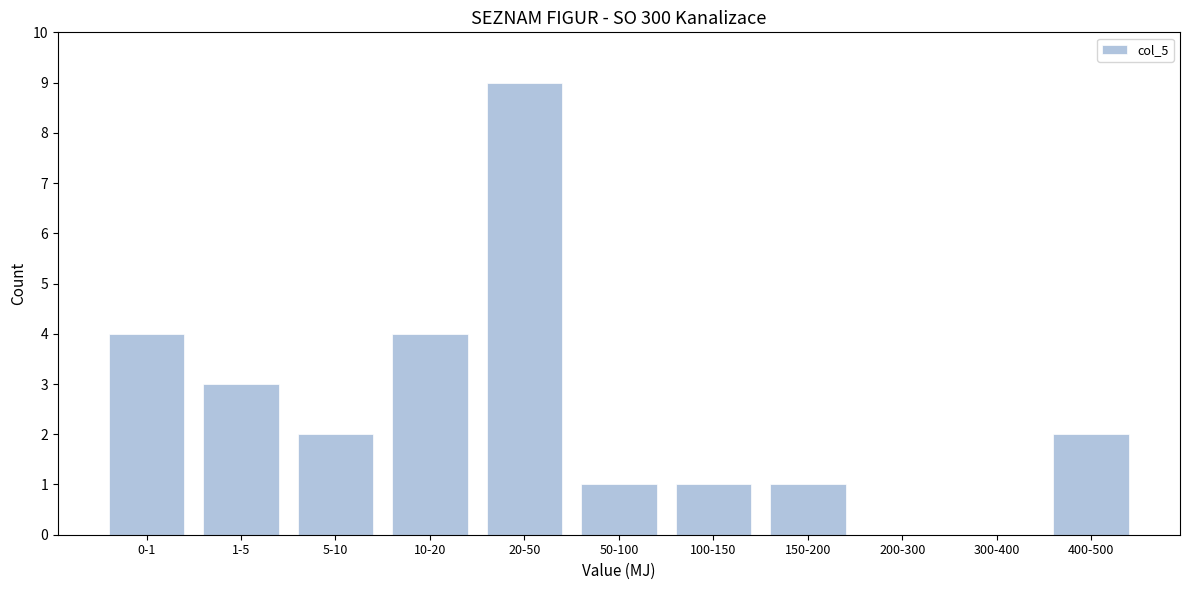

Reading right to left, what are all the values shown in this chart?

400-500=2	300-400=0	200-300=0	150-200=1	100-150=1	50-100=1	20-50=9	10-20=4	5-10=2	1-5=3	0-1=4